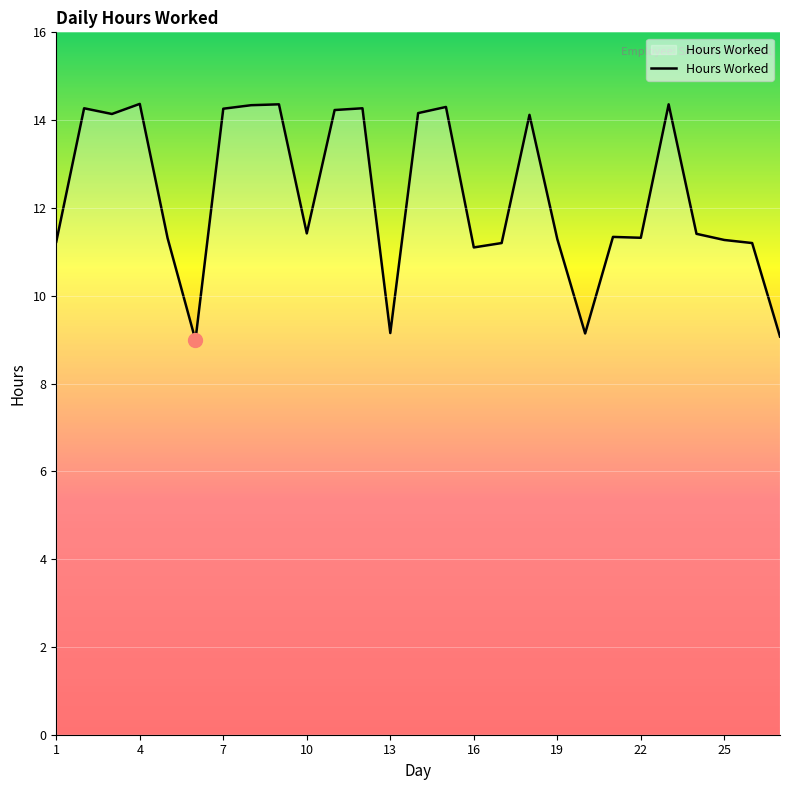

True or false: there are more than 2 points higher than both neighbors.

True